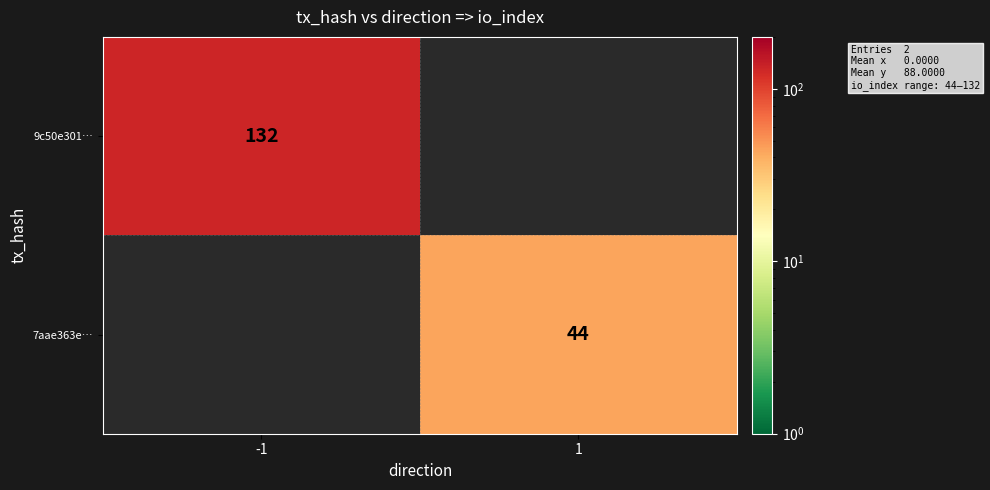

The value of 7aae363e… at 1 is 16. True or false?

False